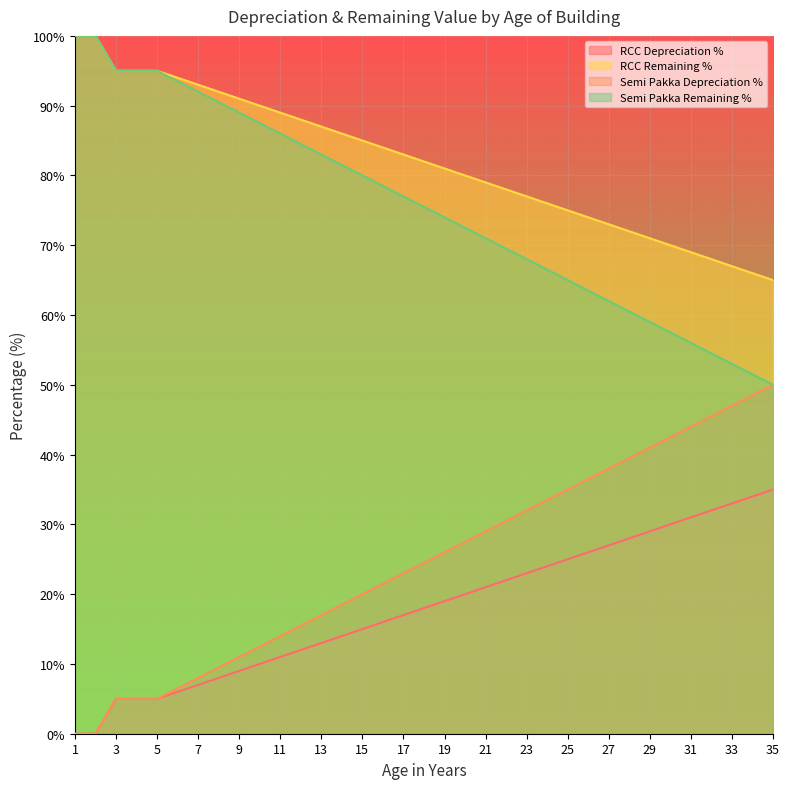

Reading left to right, transcribe all the data shown in this chart.

RCC Depreciation %: 0.0	0.0	5.0	5.0	5.0	6.0	7.0	8.0	9.0	10.0	11.0	12.0	13.0	14.0	15.0	16.0	17.0	18.0	19.0	20.0	21.0	22.0	23.0	24.0	25.0	26.0	27.0	28.0	29.0	30.0	31.0	32.0	33.0	34.0	35.0
RCC Remaining %: 100.0	100.0	95.0	95.0	95.0	94.0	93.0	92.0	91.0	90.0	89.0	88.0	87.0	86.0	85.0	84.0	83.0	82.0	81.0	80.0	79.0	78.0	77.0	76.0	75.0	74.0	73.0	72.0	71.0	70.0	69.0	68.0	67.0	66.0	65.0
Semi Pakka Depreciation %: 0.0	0.0	5.0	5.0	5.0	6.5	8.0	9.5	11.0	12.5	14.0	15.5	17.0	18.5	20.0	21.5	23.0	24.5	26.0	27.5	29.0	30.5	32.0	33.5	35.0	36.5	38.0	39.5	41.0	42.5	44.0	45.5	47.0	48.5	50.0
Semi Pakka Remaining %: 100.0	100.0	95.0	95.0	95.0	93.5	92.0	90.5	89.0	87.5	86.0	84.5	83.0	81.5	80.0	78.5	77.0	75.5	74.0	72.5	71.0	69.5	68.0	66.5	65.0	63.5	62.0	60.5	59.0	57.5	56.0	54.5	53.0	51.5	50.0